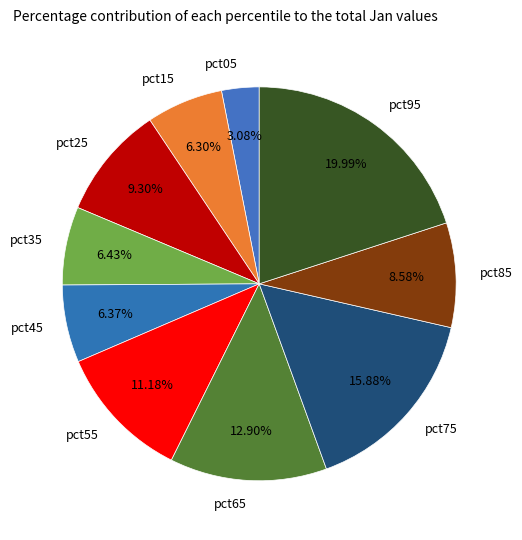

To the nearest percent, what portion does pct95 represent?

20%